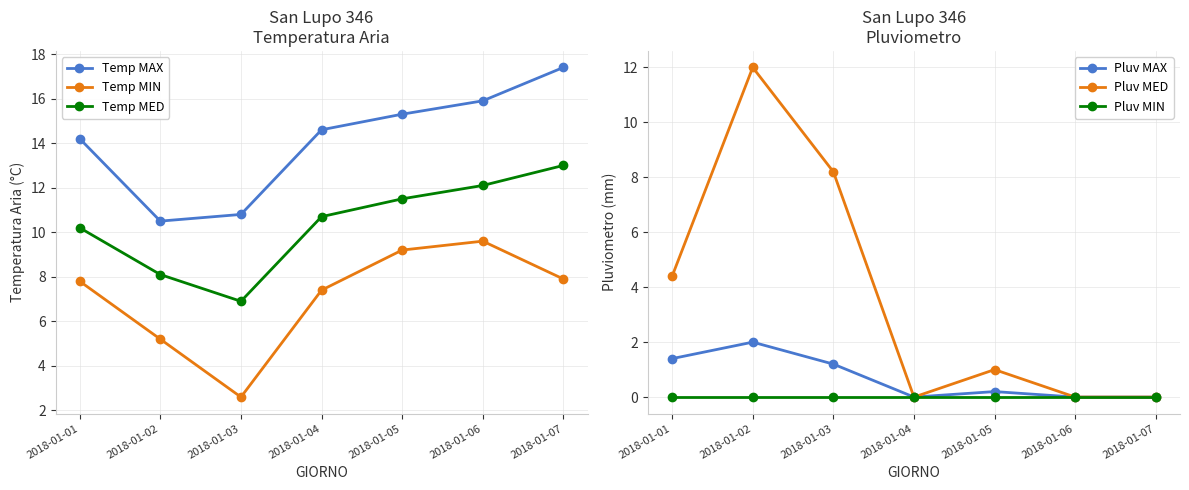

Which label corresponds to the largest value in the chart?

2018-01-07